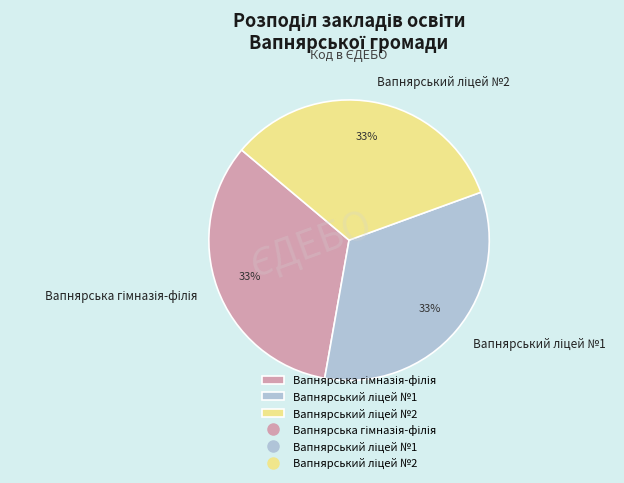

Does any single category account for the majority?

No